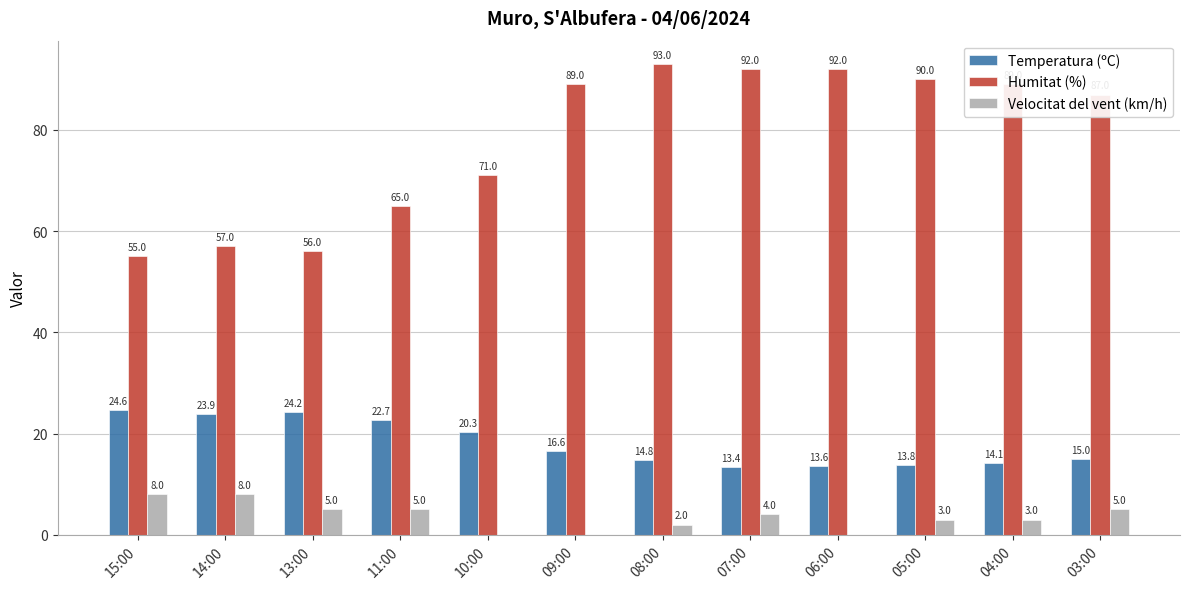

Reading left to right, extract all data points from this chart.

Temperatura (ºC): 24.6	23.9	24.2	22.7	20.3	16.6	14.8	13.4	13.6	13.8	14.1	15.0
Humitat (%): 55.0	57.0	56.0	65.0	71.0	89.0	93.0	92.0	92.0	90.0	89.0	87.0
Velocitat del vent (km/h): 8.0	8.0	5.0	5.0	0.0	0.0	2.0	4.0	0.0	3.0	3.0	5.0